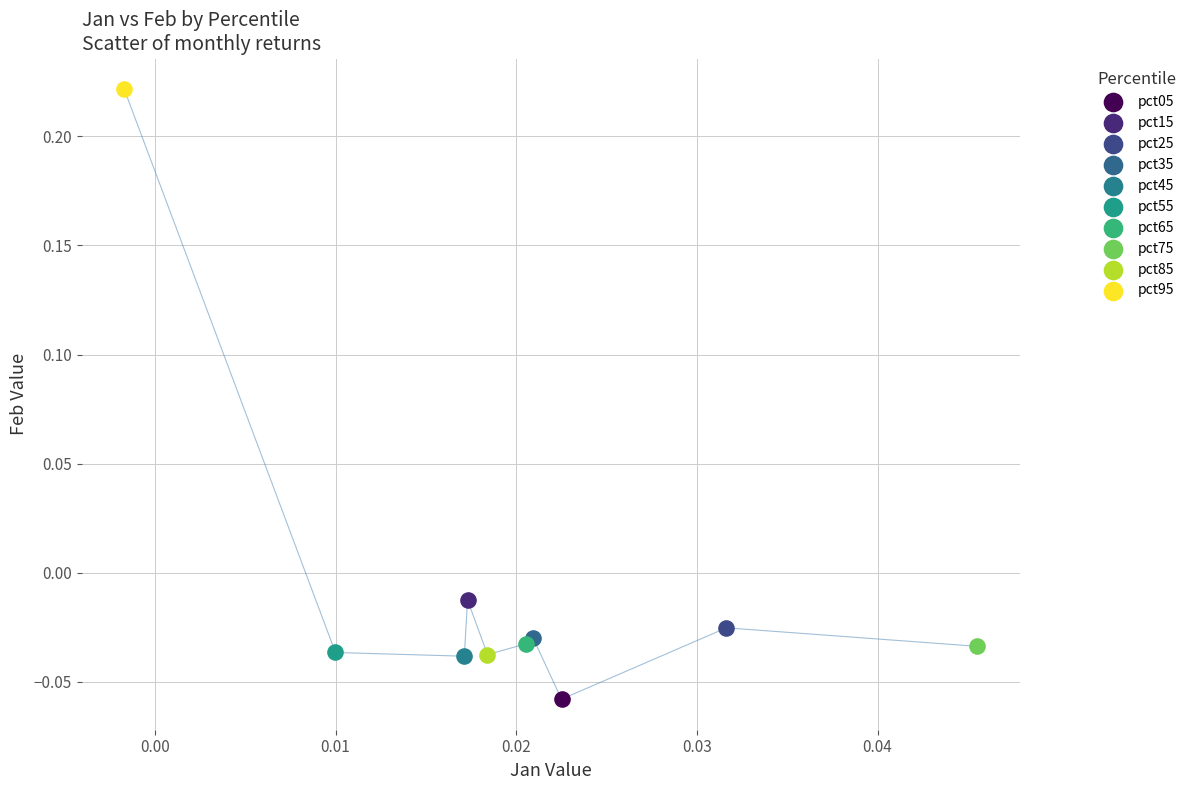

Which series reaches the maximum Y coordinate?

pct95